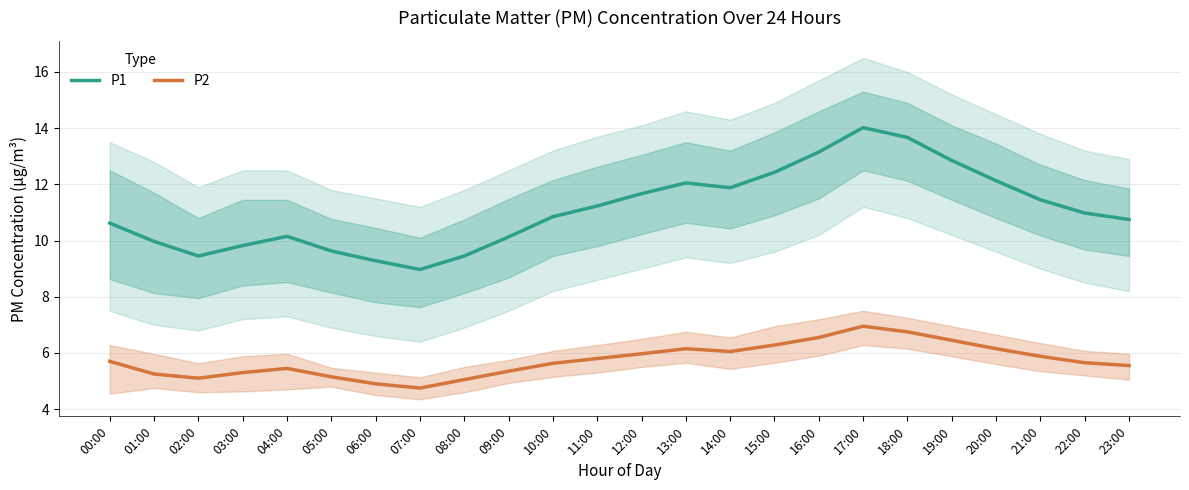

Rank the series at 12:00 from lowest to highest value.

P2, P1